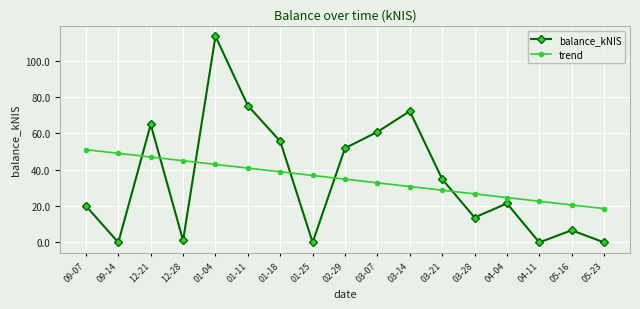

What is the difference between the second highest and minimum values in the balance_kNIS series?

75.3